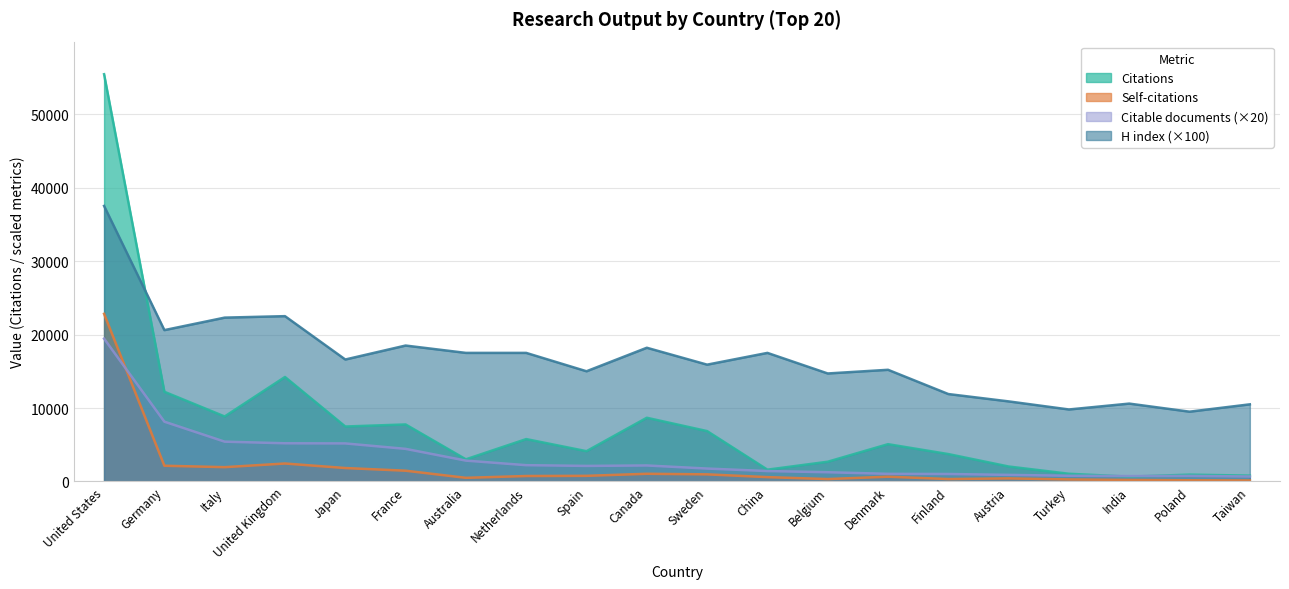

Is it true that Self-citations equals 1159 at Germany?

False